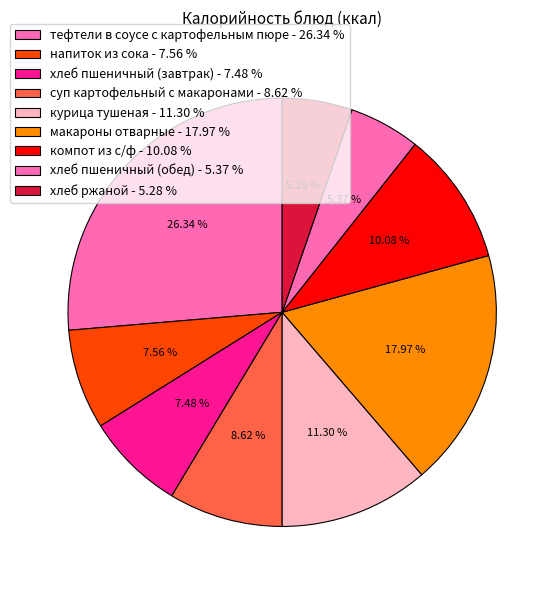

How many slices are in this pie chart?

9